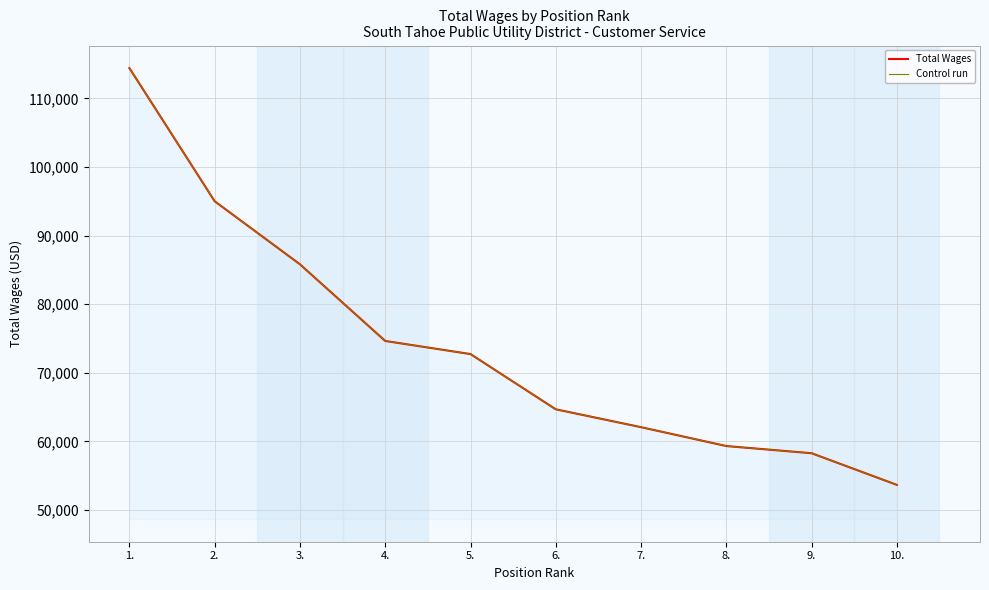

At which label is Total Wages closest to 84051?

3.